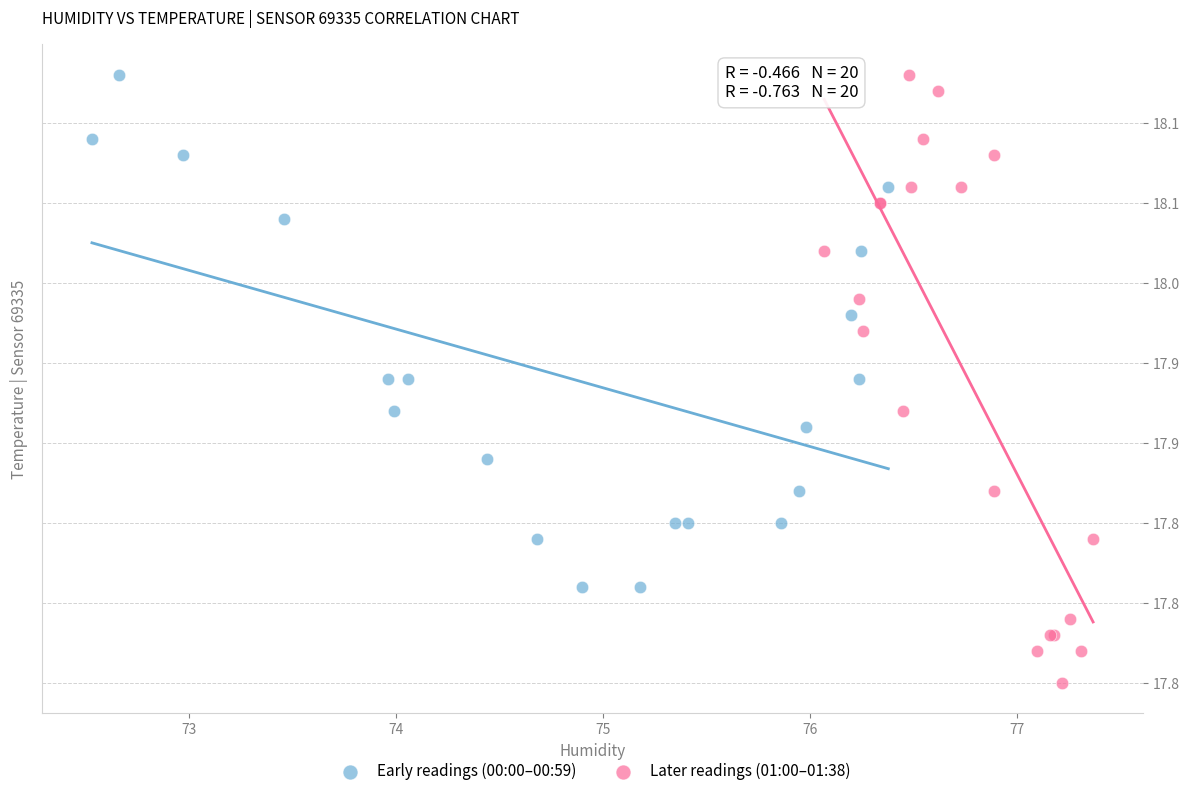

Which series contains the lowest Y value?

Later readings (01:00–01:38)